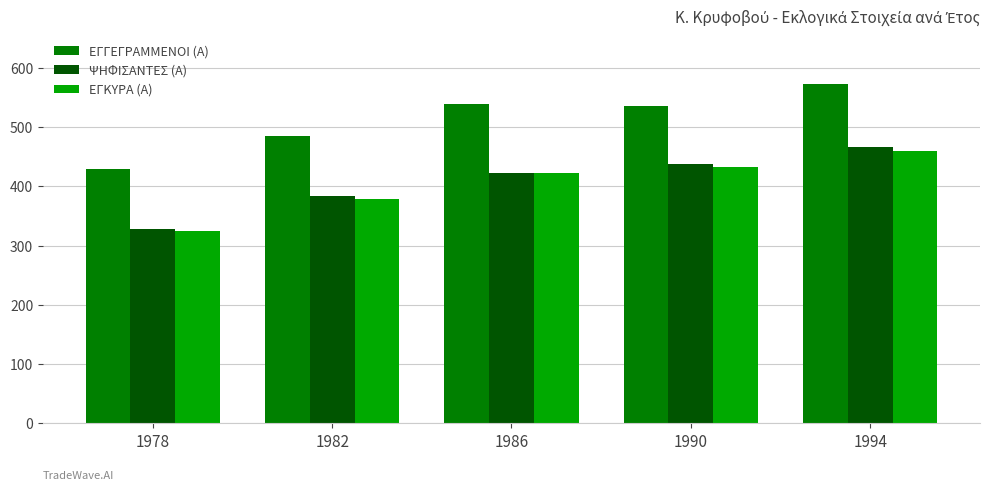

The value of ΕΓΓΕΓΡΑΜΜΕΝΟΙ (Α) at 1994 is 572. True or false?

True